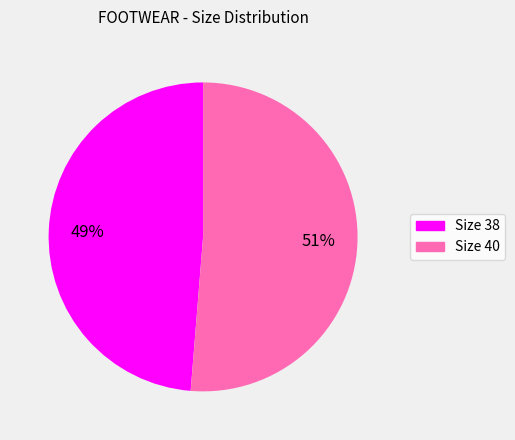

Does any single category account for the majority?

Yes